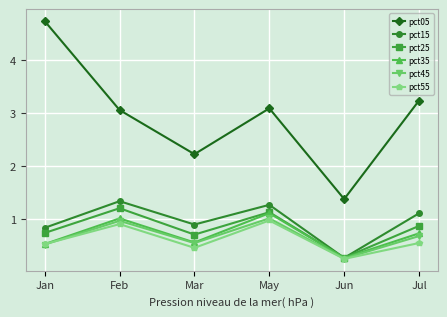

True or false: pct55 has more than 2 interior local peaks.

False